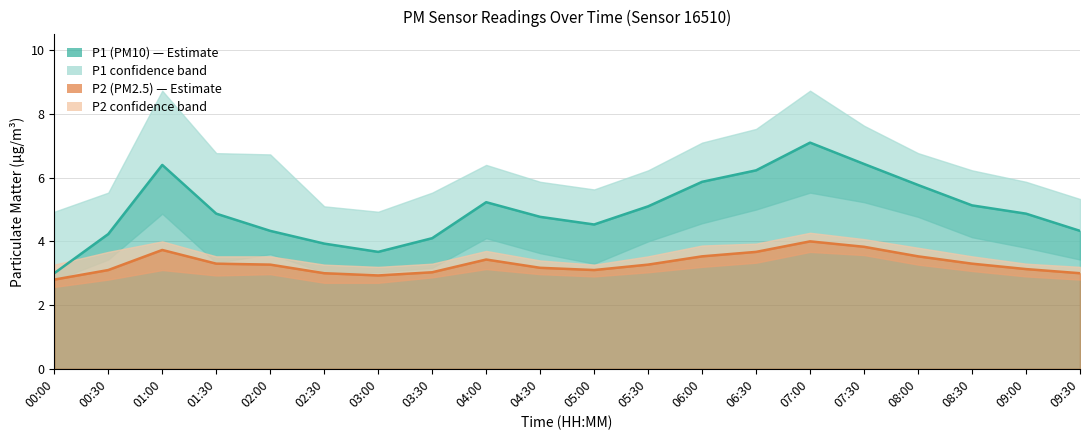

How many values in the P2 series exceed 3?

16